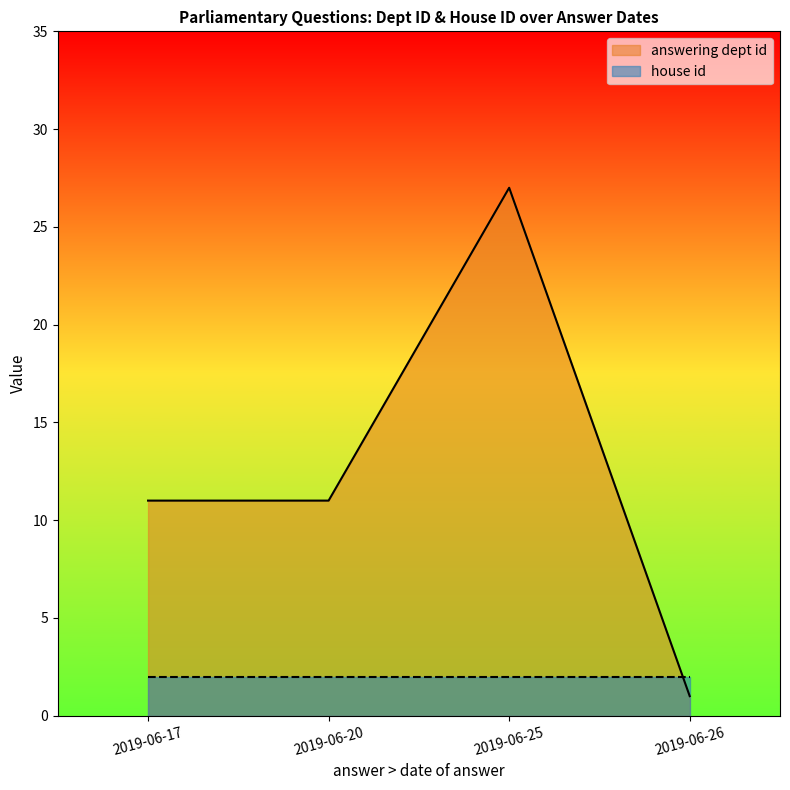

What is the difference between the answering dept id values at 2019-06-17 and 2019-06-25?

16